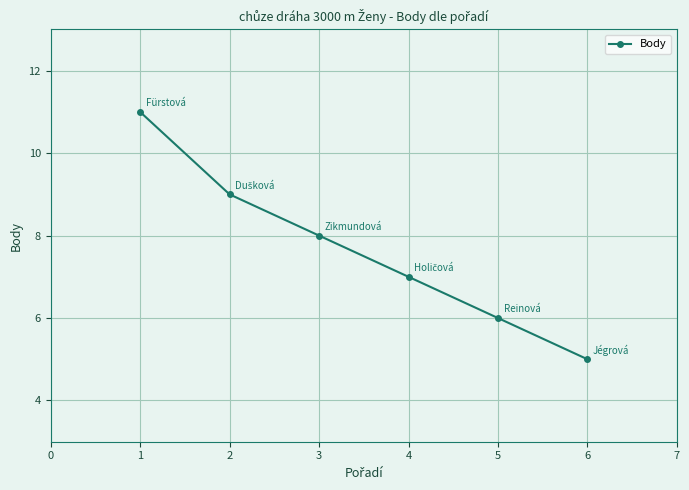

What is the approximate value at 4?

7